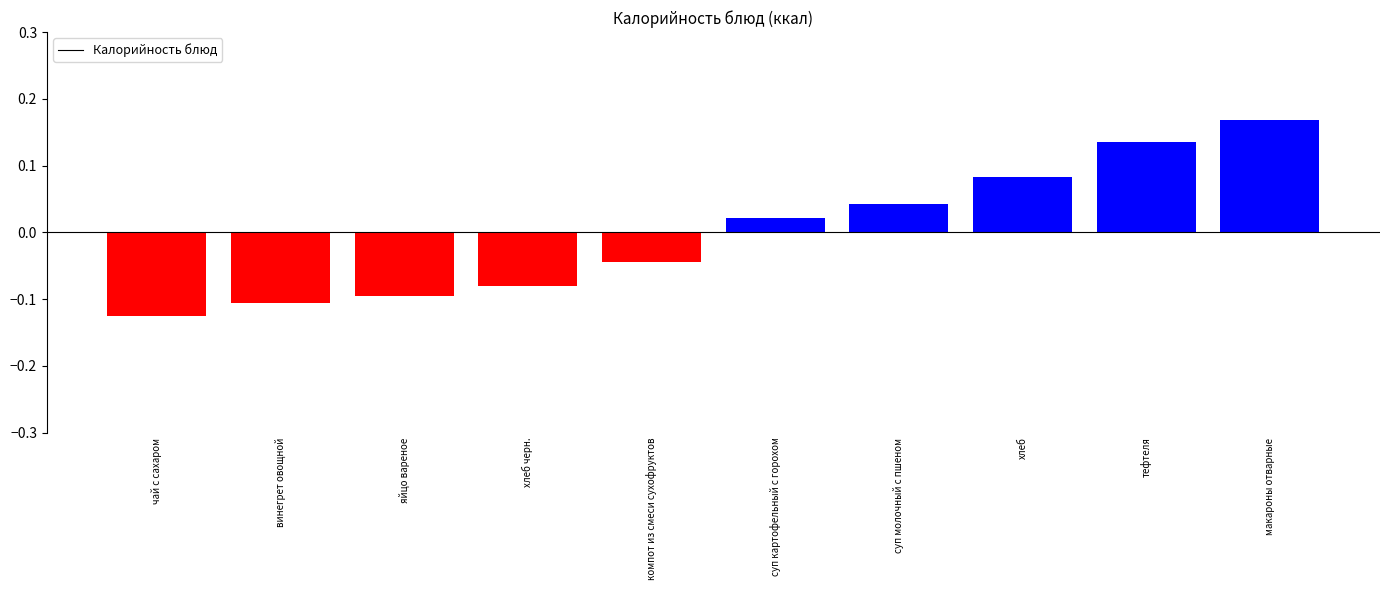

Does the chart contain any negative values?

Yes